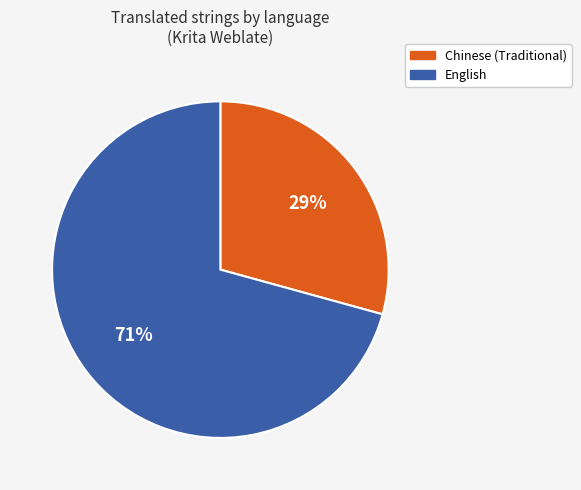

Approximately how many times larger is the value at English compared to Chinese (Traditional)?

2.4